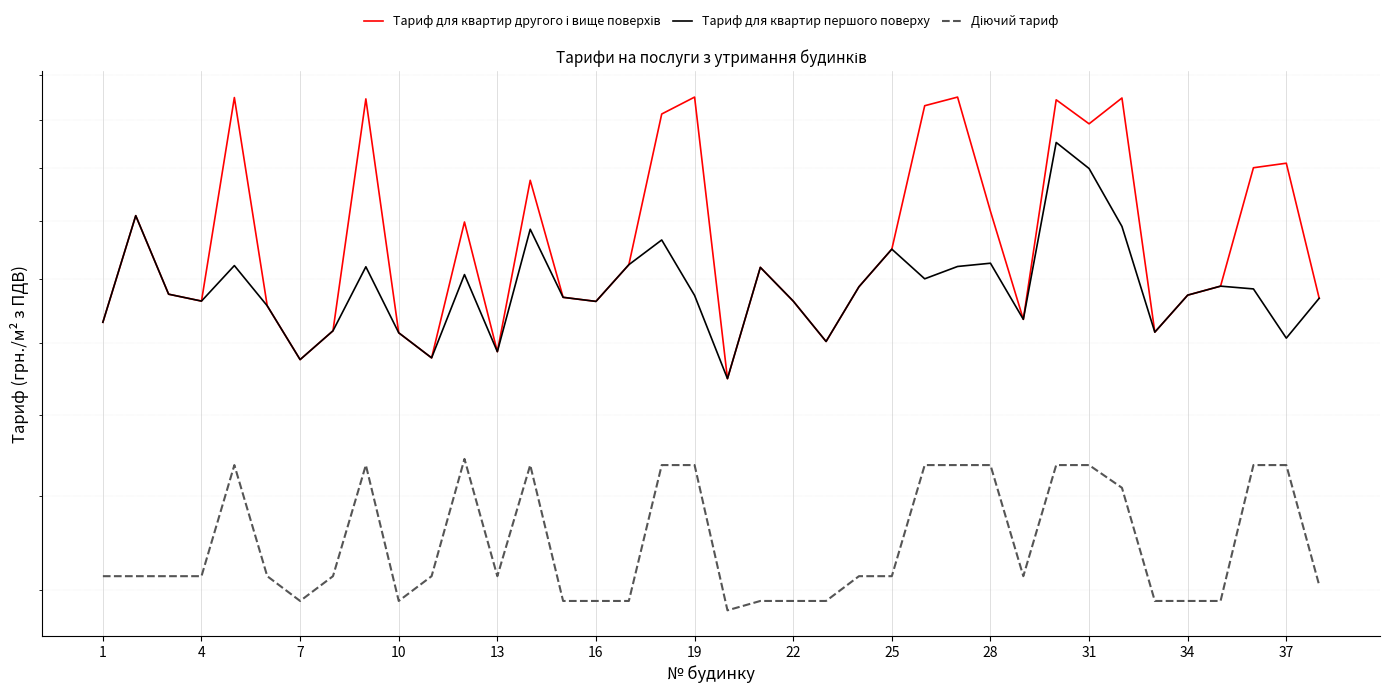

Which series changed the most between 7 and 28?

Тариф для квартир другого і вище поверхів